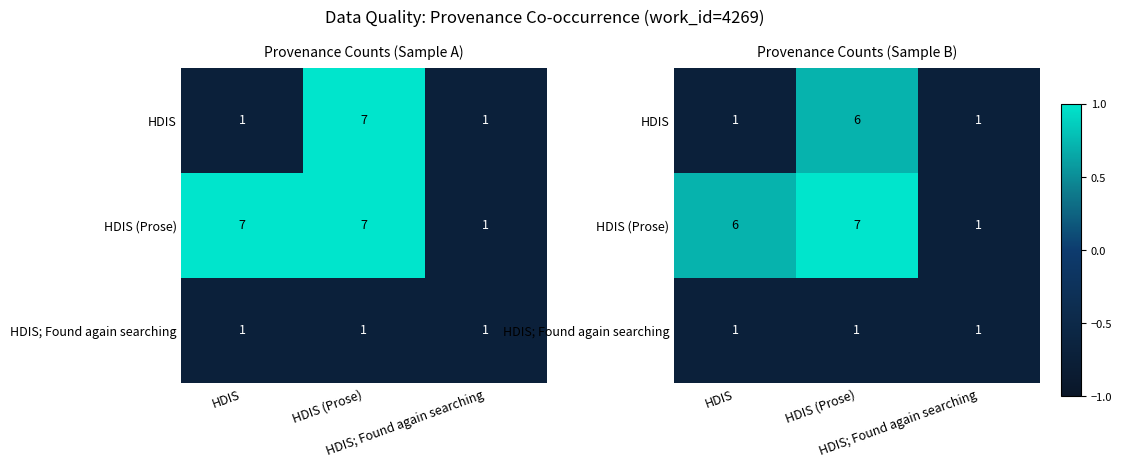

List the series in order of their peak value, lowest first.

HDIS; Found again searching, HDIS, HDIS (Prose)